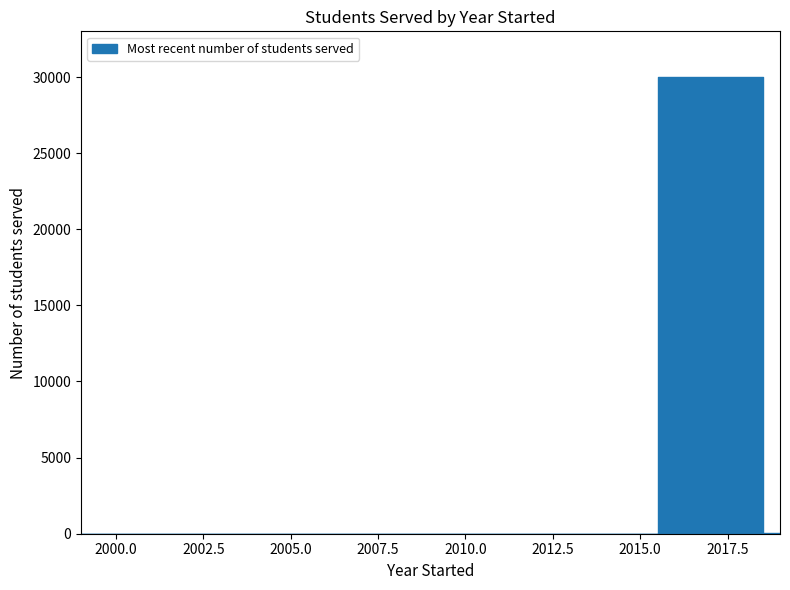

What is the sum of all values?

30050